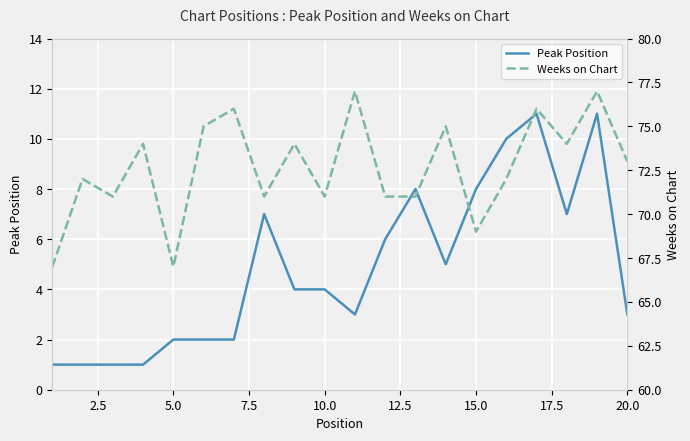

What is the highest value of the Peak Position series?

11